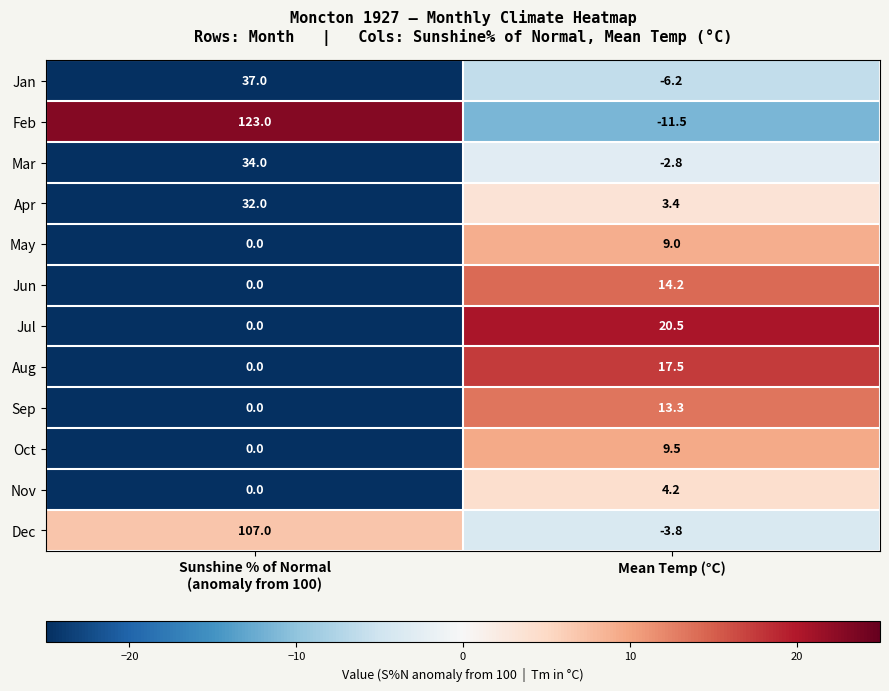

Which series has the widest spread of values?

Feb